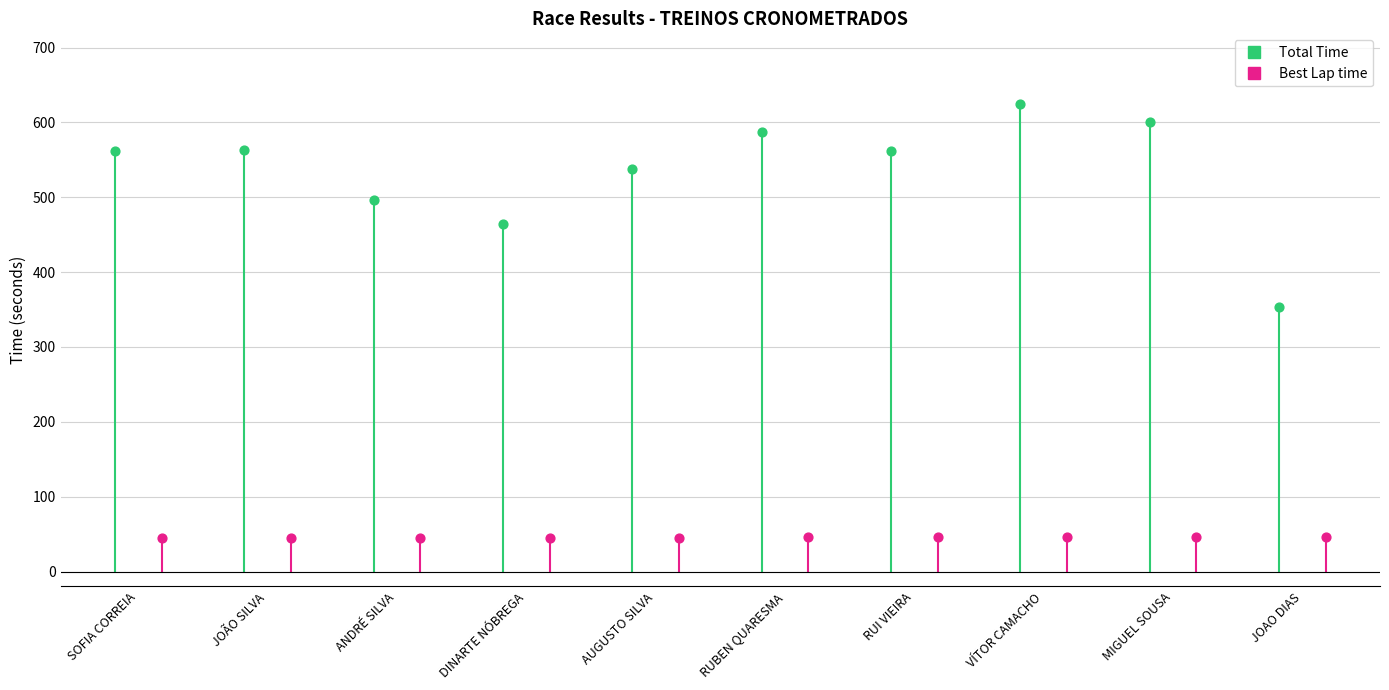

Which series reaches the minimum Y coordinate?

Best Lap time